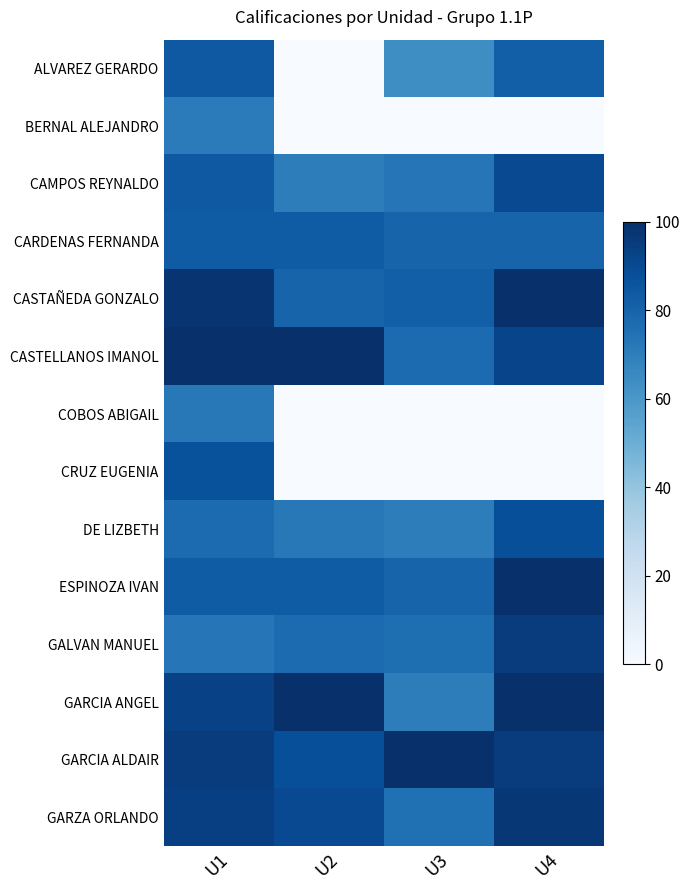

List the series in order of their peak value, lowest first.

BERNAL ALEJANDRO, COBOS ABIGAIL, CARDENAS FERNANDA, ALVAREZ GERARDO, CRUZ EUGENIA, DE LIZBETH, CAMPOS REYNALDO, GALVAN MANUEL, GARZA ORLANDO, CASTAÑEDA GONZALO, CASTELLANOS IMANOL, ESPINOZA IVAN, GARCIA ANGEL, GARCIA ALDAIR